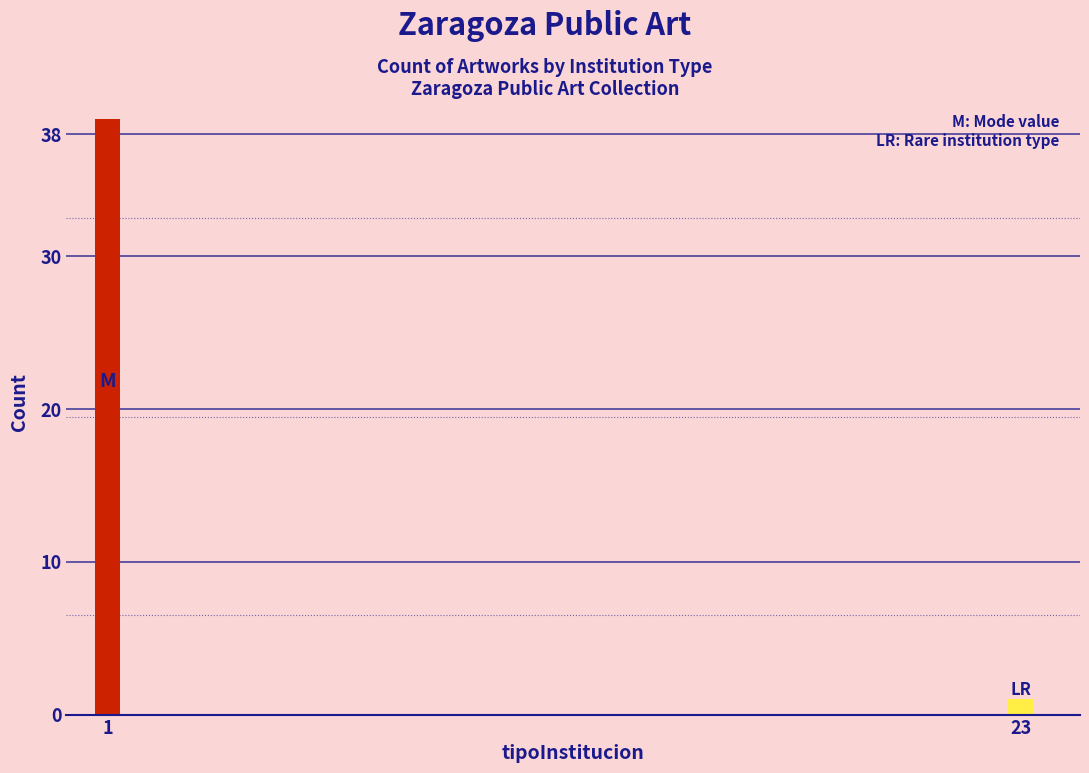

Reading left to right, what are all the values shown in this chart?

1=39	23=1